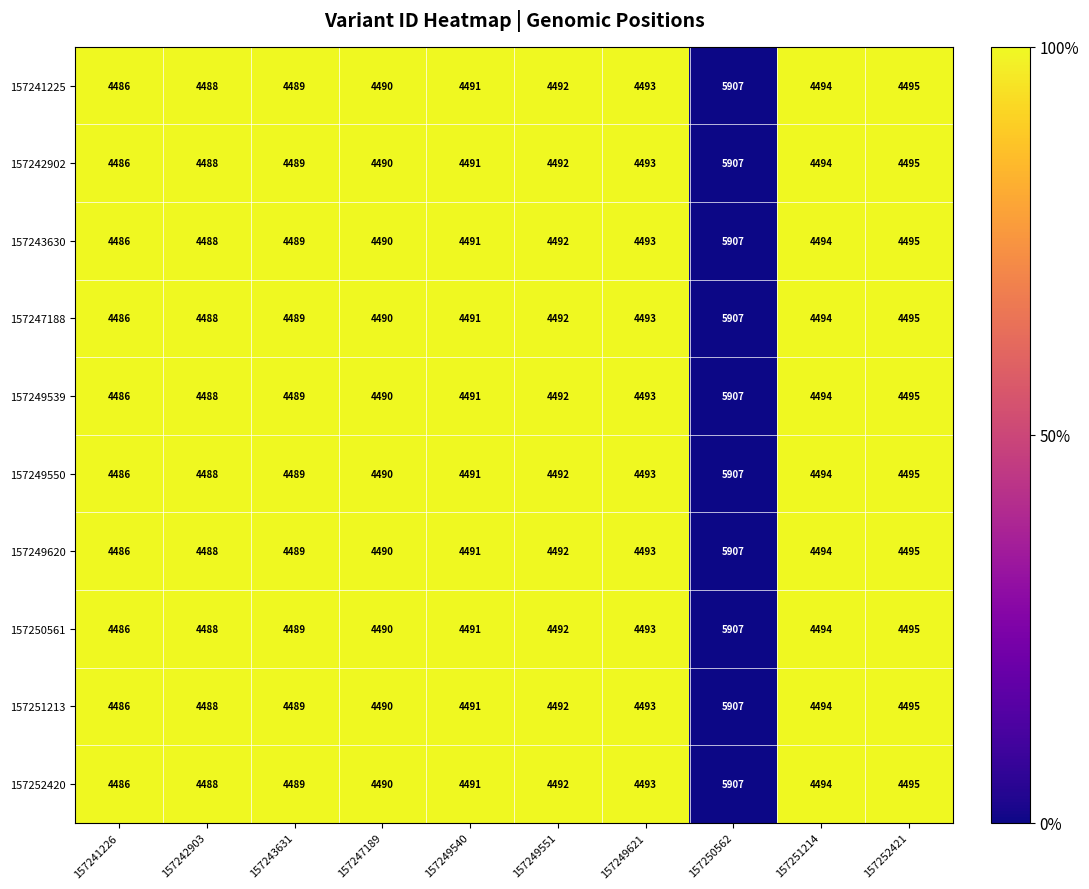

What is the difference between the maximum and minimum values in the 157249539 series?

1421